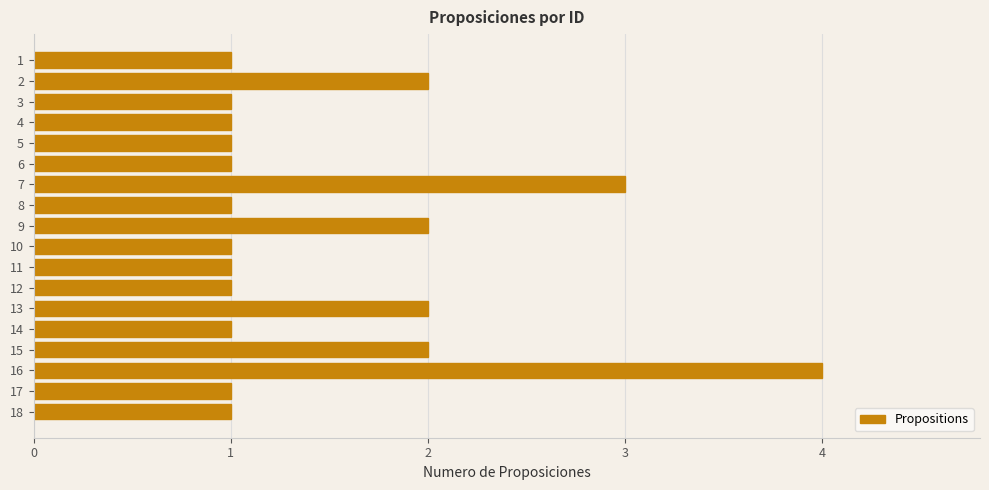

What is the difference between the second highest and second lowest values?

2